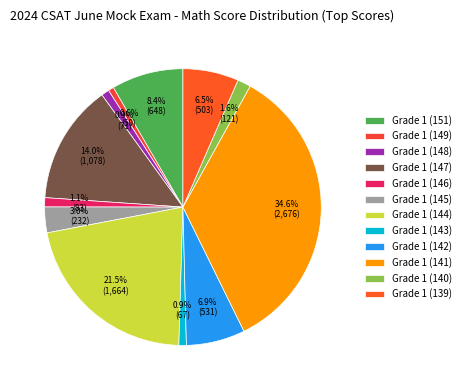

Is there a majority slice in this chart?

No